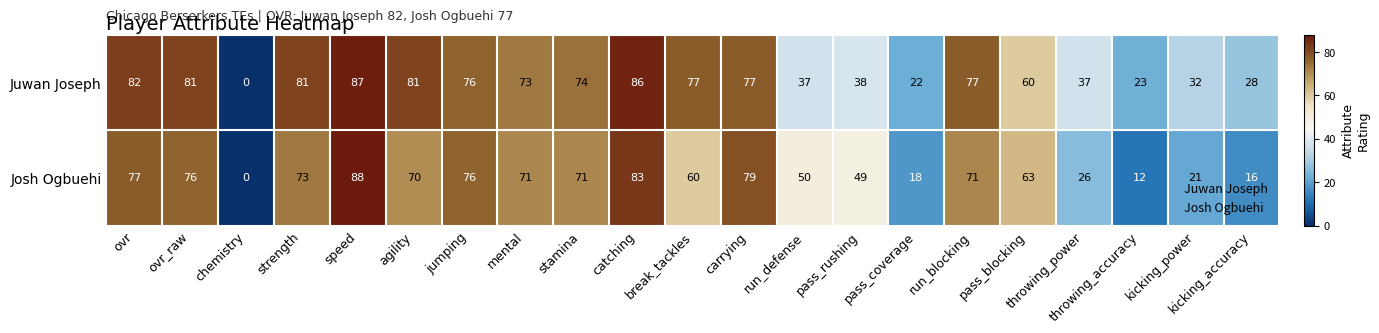

Rank the series by their maximum value, from highest to lowest.

Josh Ogbuehi, Juwan Joseph